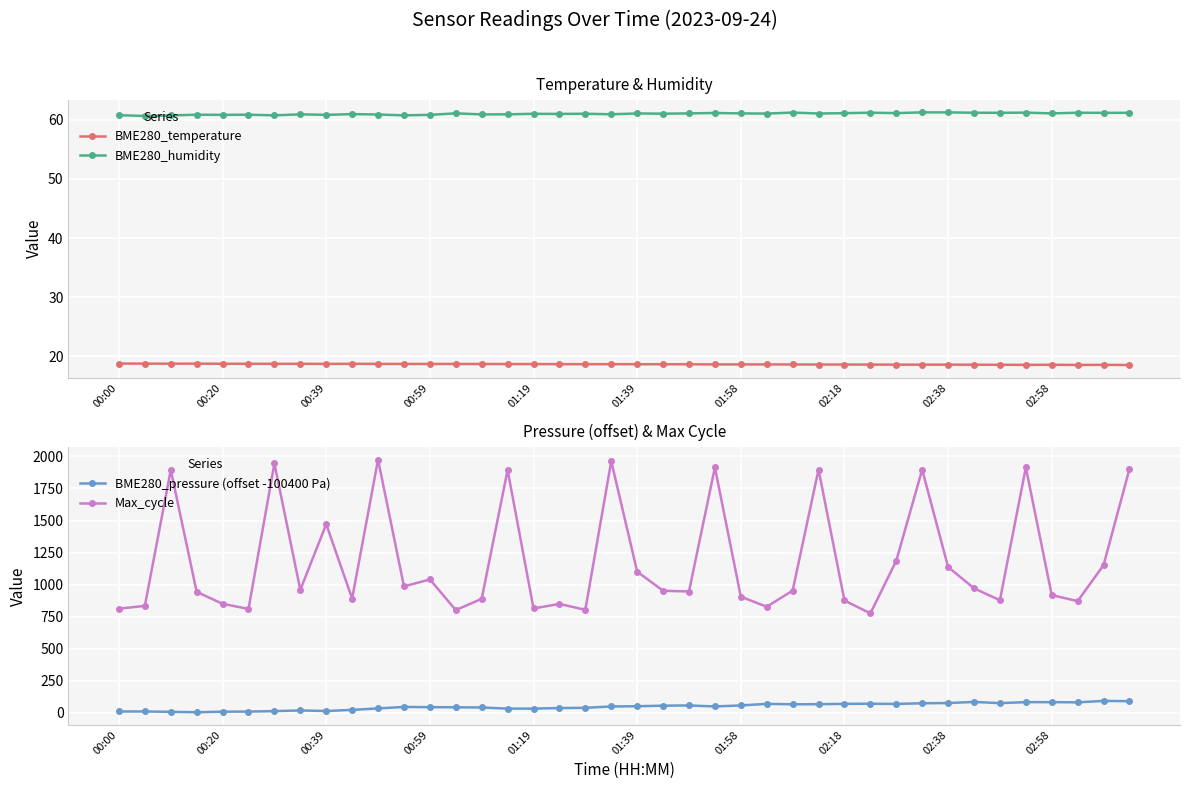

True or false: BME280_temperature and BME280_humidity cross at least once.

False